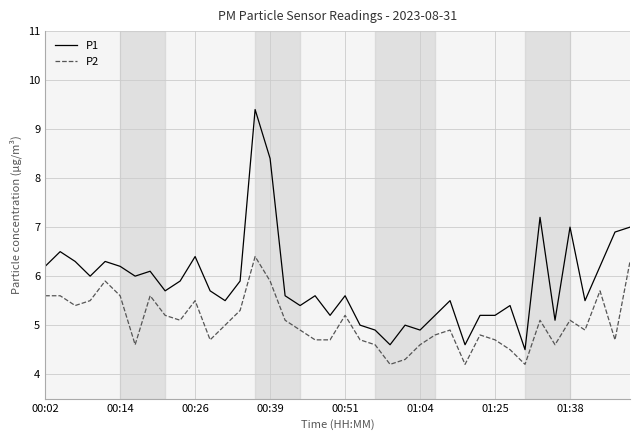

What is the greatest value displayed?

9.4